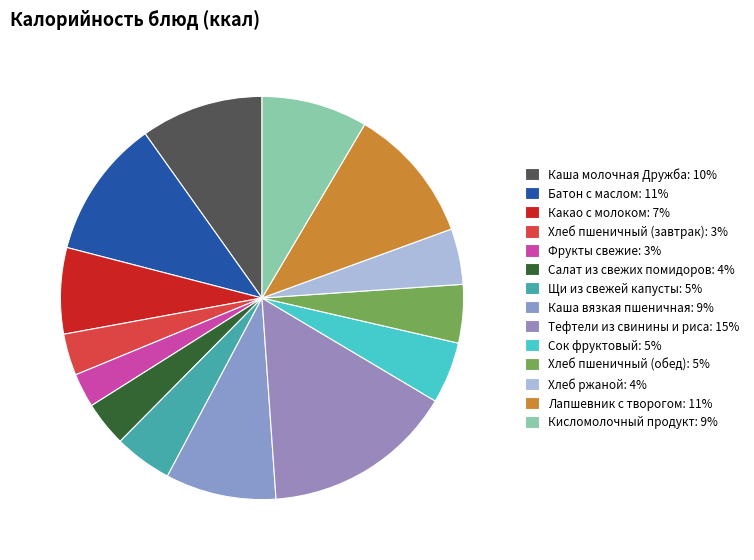

Which category has the biggest portion of the pie?

Тефтели из свинины и риса